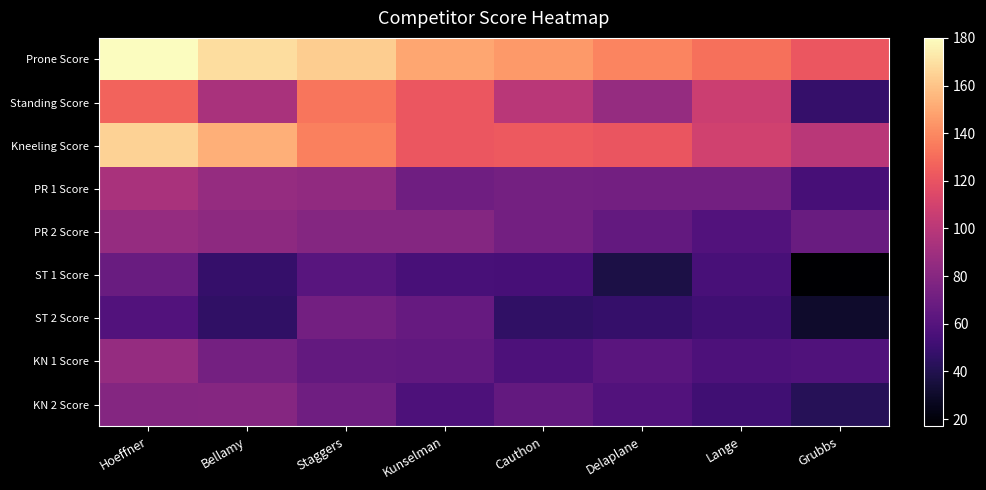

Between Hoeffner and Kunselman, which is larger?

Hoeffner